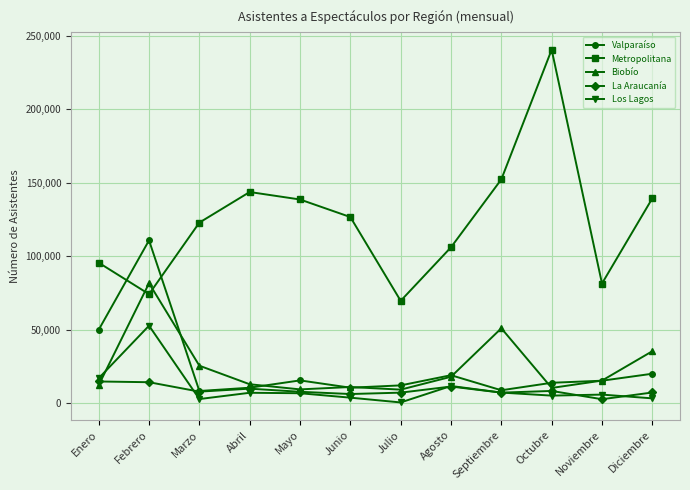

How many lines are shown in the chart?

5